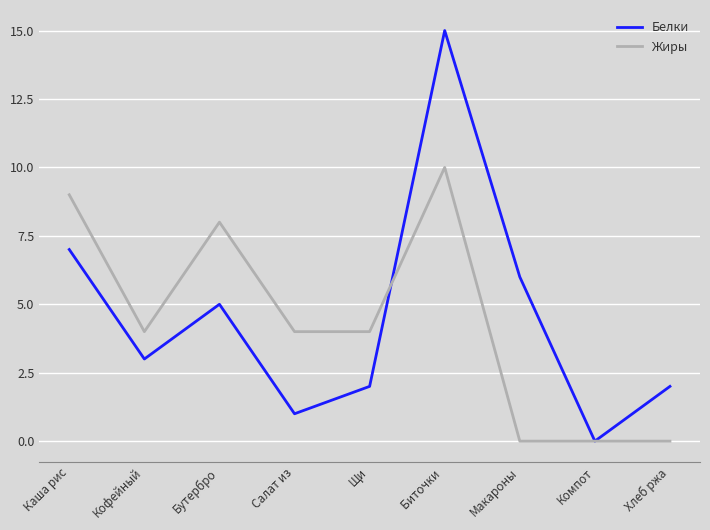

What are all the series names shown in the legend?

Белки, Жиры